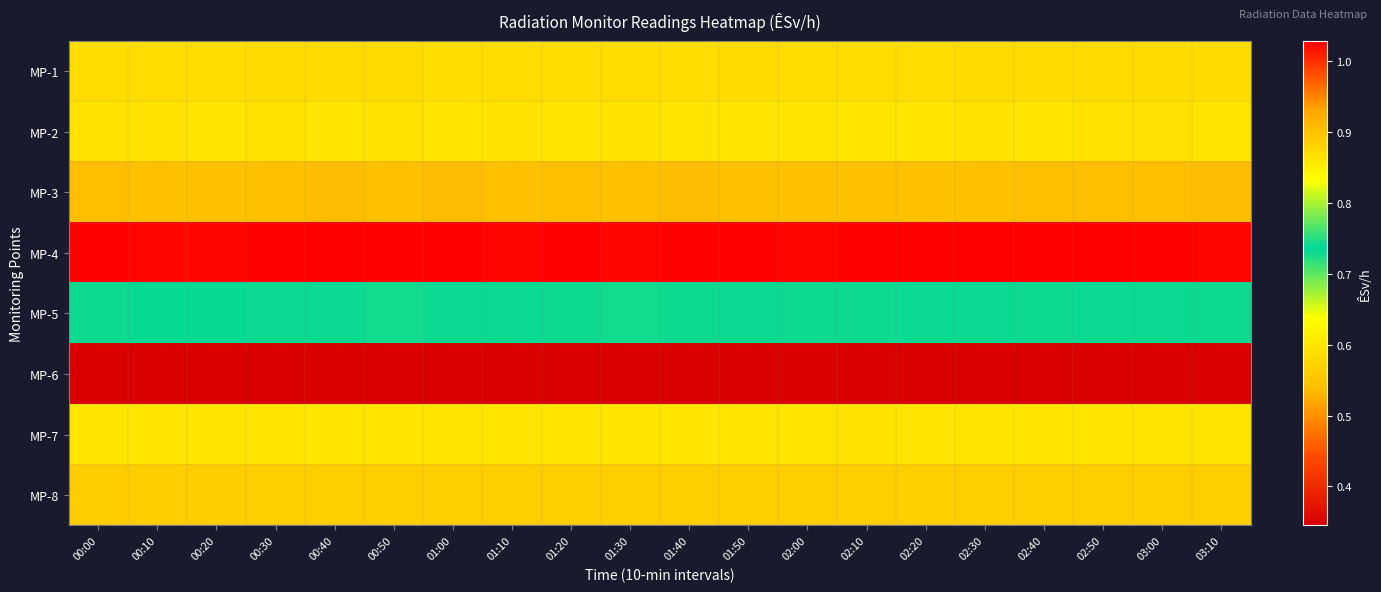

What is the greatest value displayed?

1.0